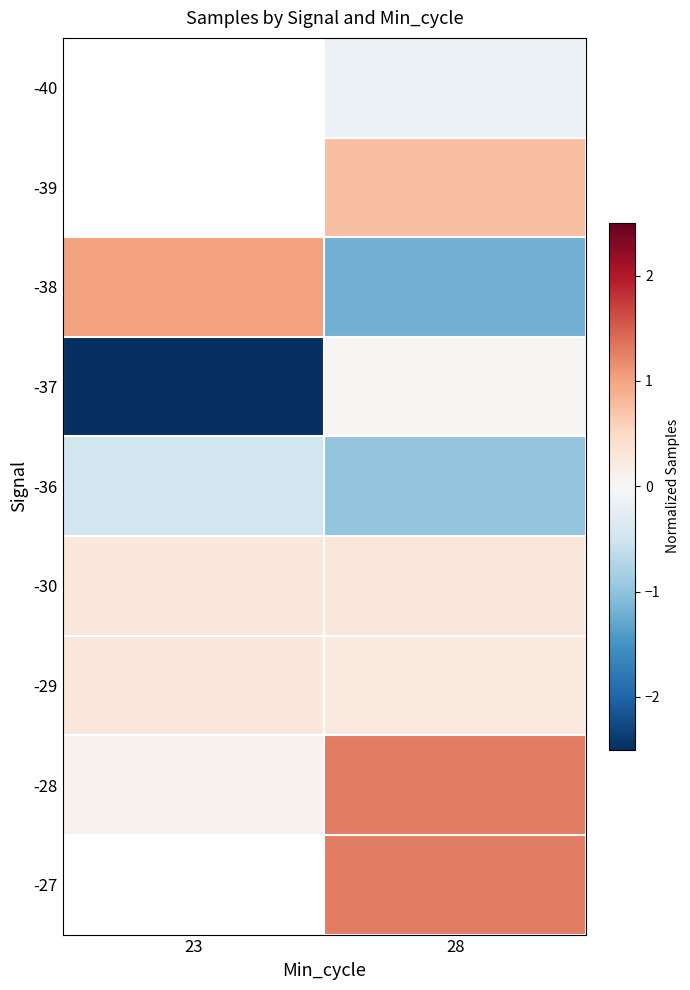

Is the value of -28 at 28 greater than the value of -27 at 23?

No